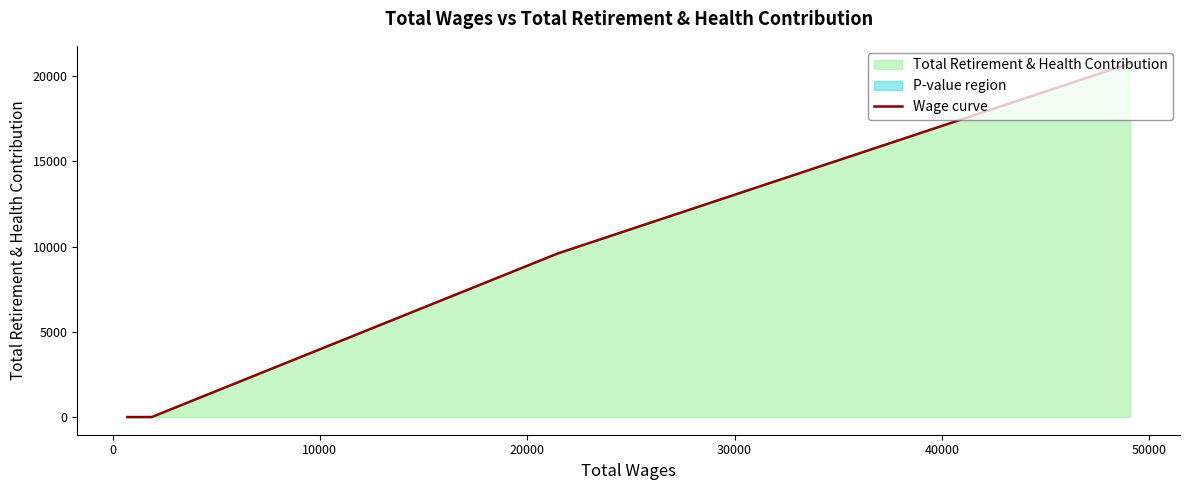

Reading right to left, list all the values displayed in this chart.

20730	9592	0	0